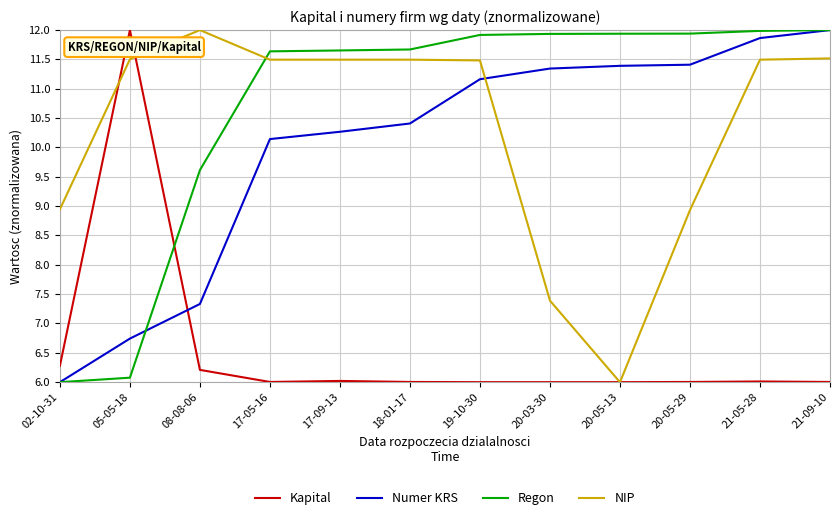

What is the difference between the highest and lowest values at 18-01-17?

5.7